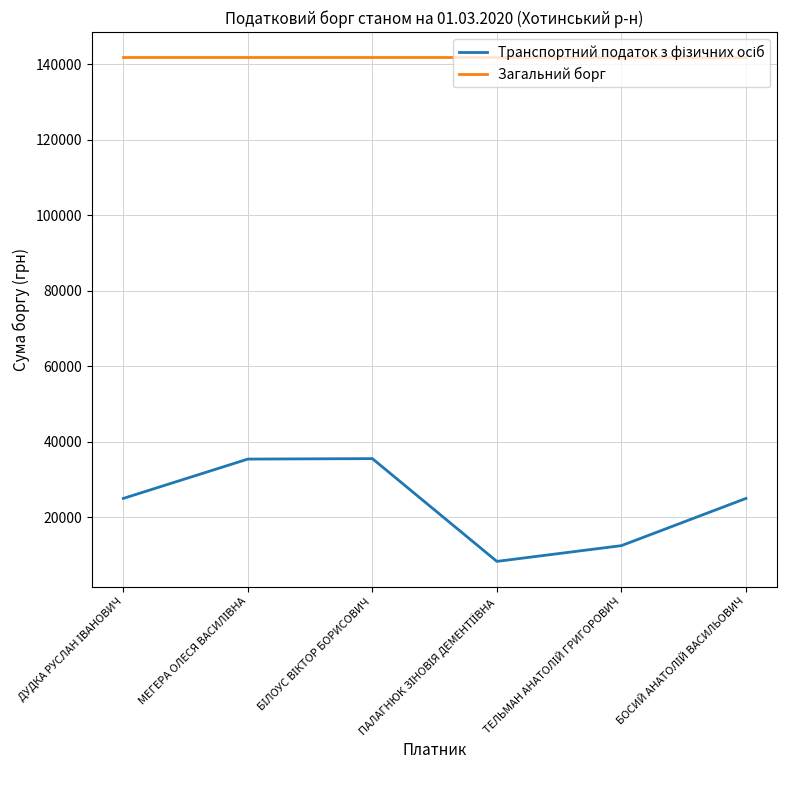

Which series has the largest total across all categories?

Загальний борг